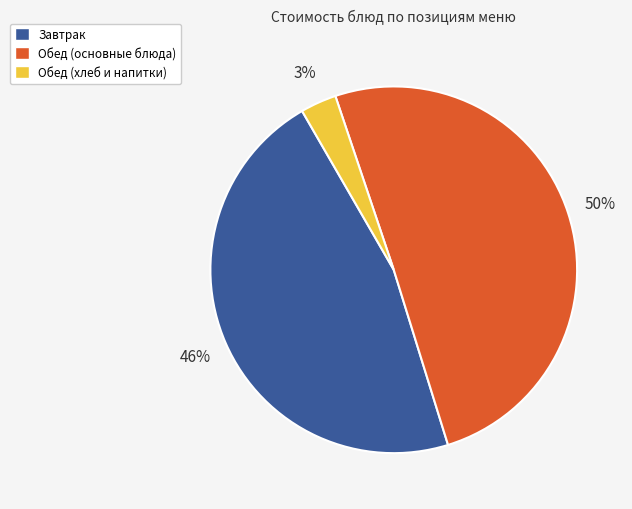

To the nearest percent, what is the average slice percentage?

33%